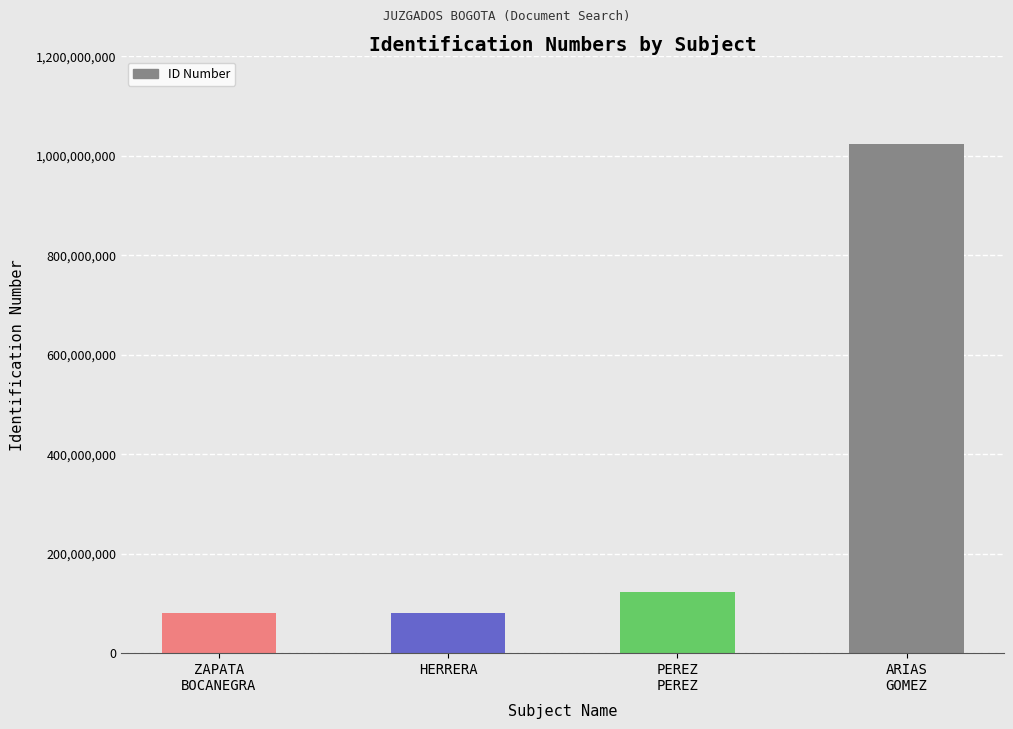

What is the greatest value displayed?

1024495073